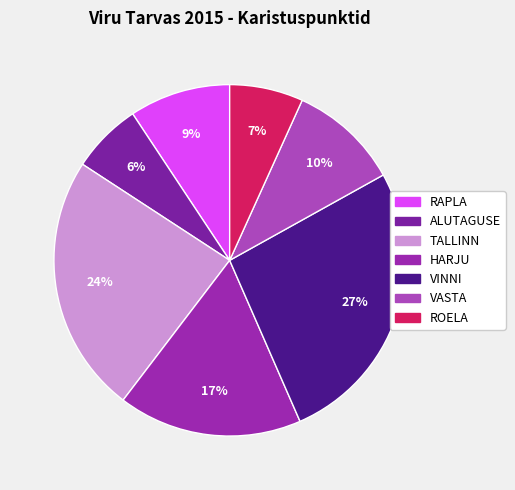

To the nearest percent, what is the combined percentage of VINNI and VASTA?

37%